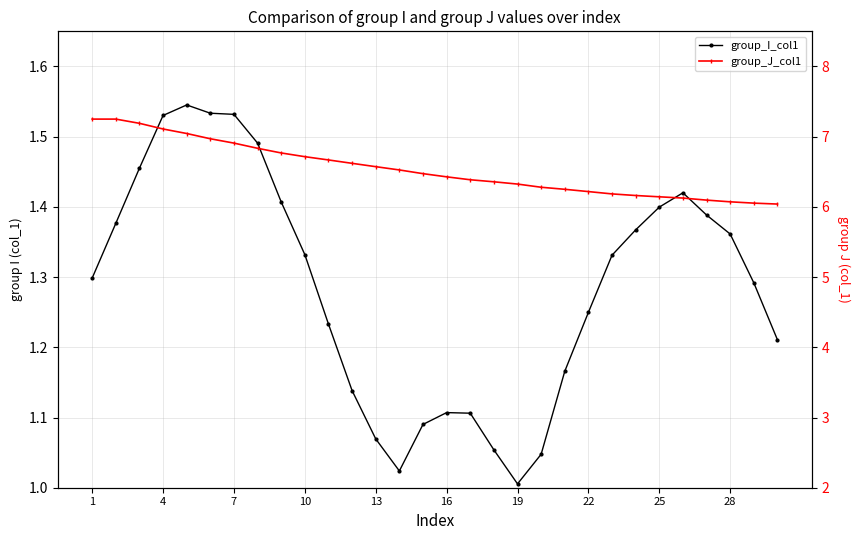

Read the group_I_col1 value at 1.

1.3